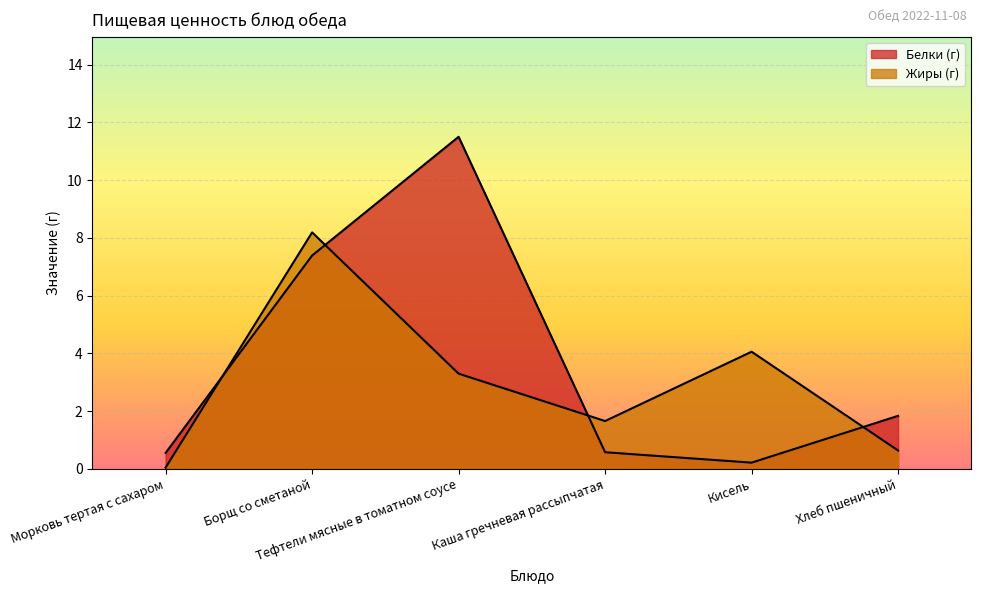

What is the value of the Жиры (г) point at the 2nd from the left?

8.2